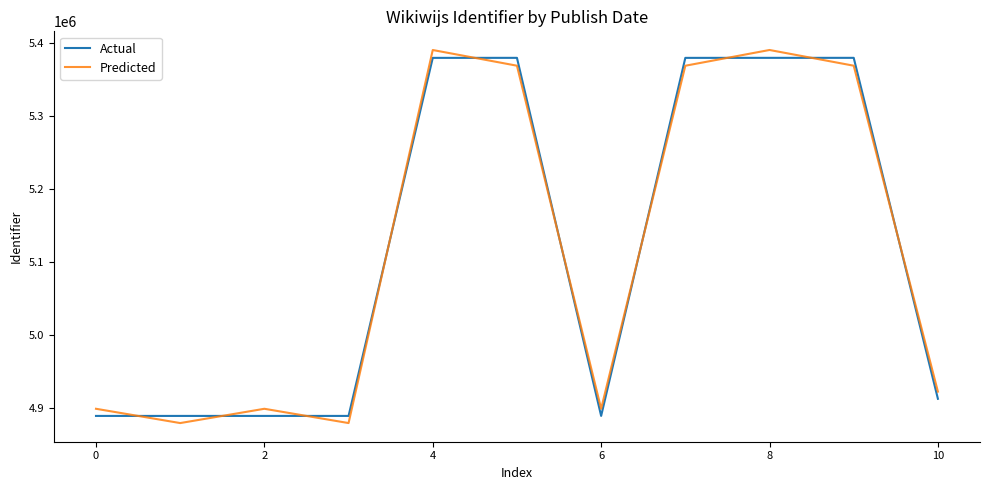

What is the difference between the maximum and minimum values in the Actual series?

490145.0